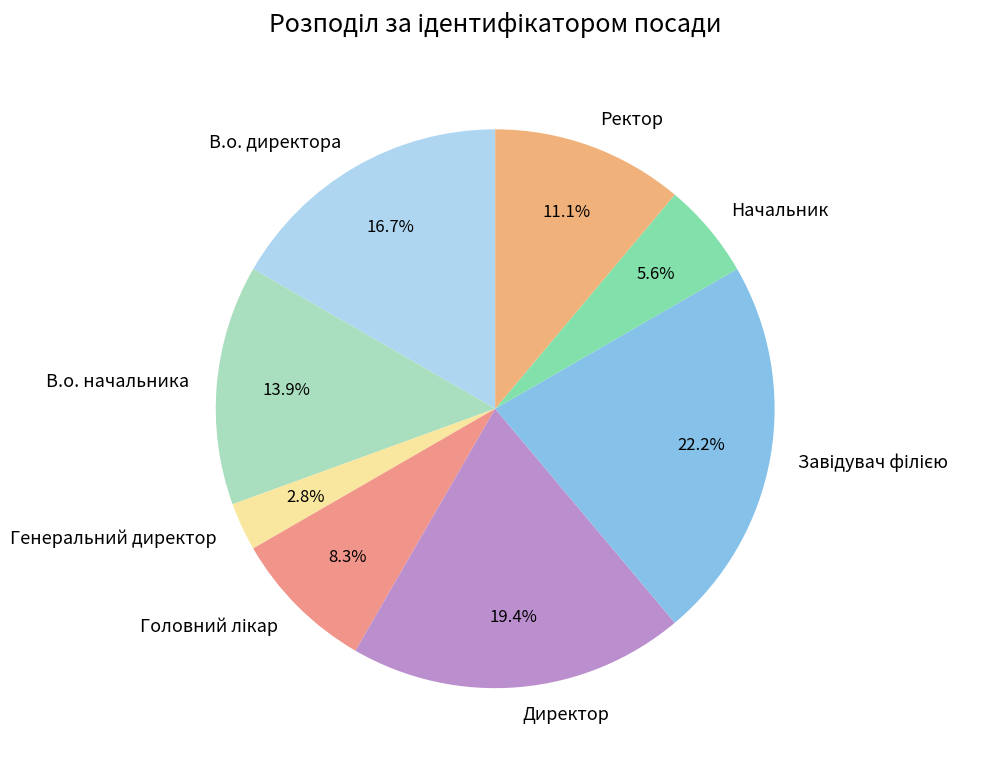

Which category has the smallest portion of the pie?

Генеральний директор